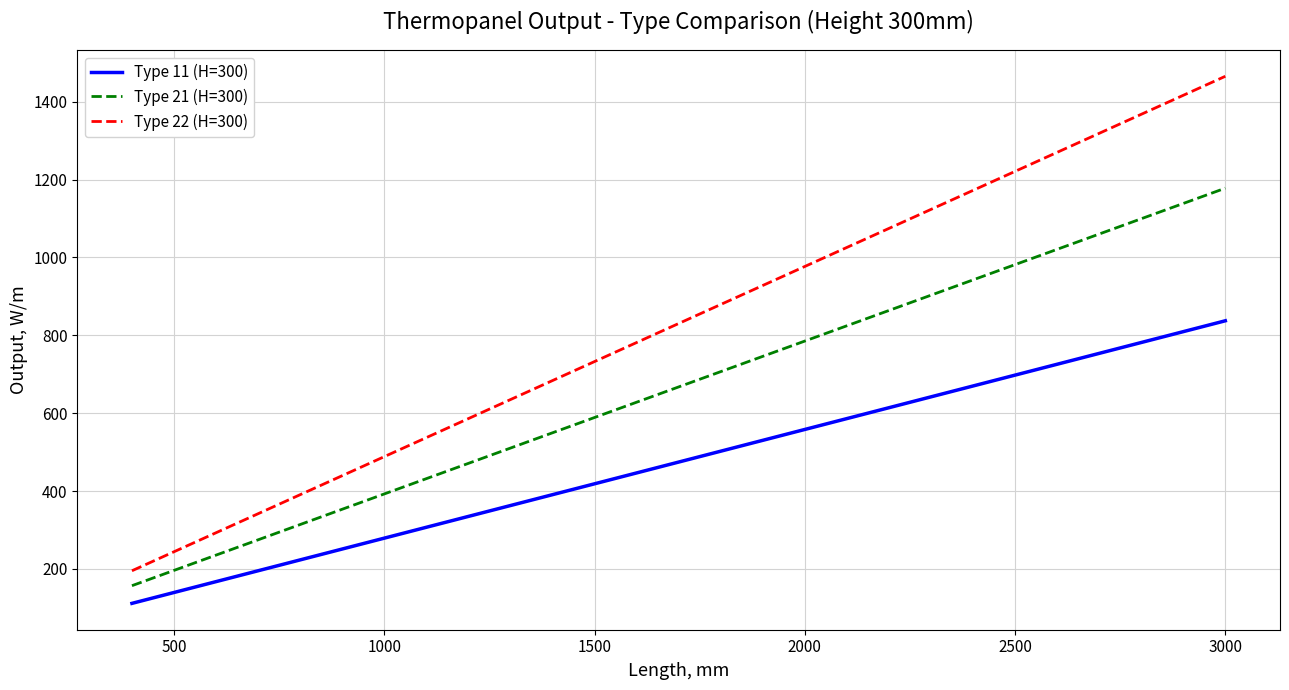

Which series has the largest total across all categories?

Type 22 (H=300)